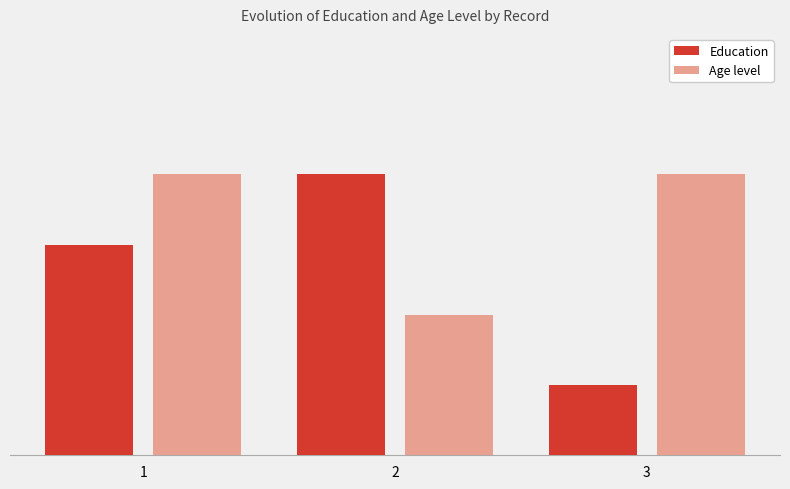

What are all the series names shown in the legend?

Education, Age level